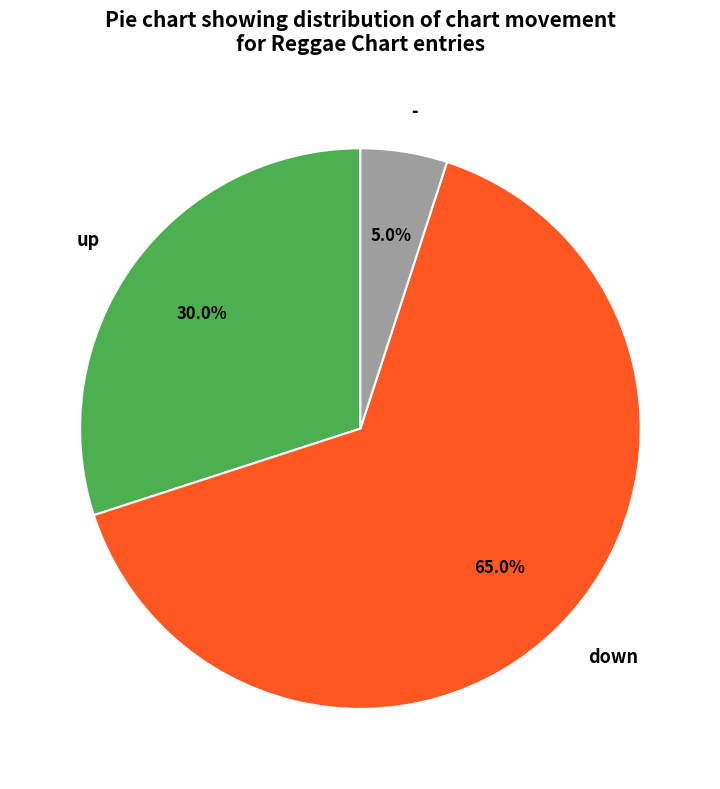

Which slice is the smallest?

-